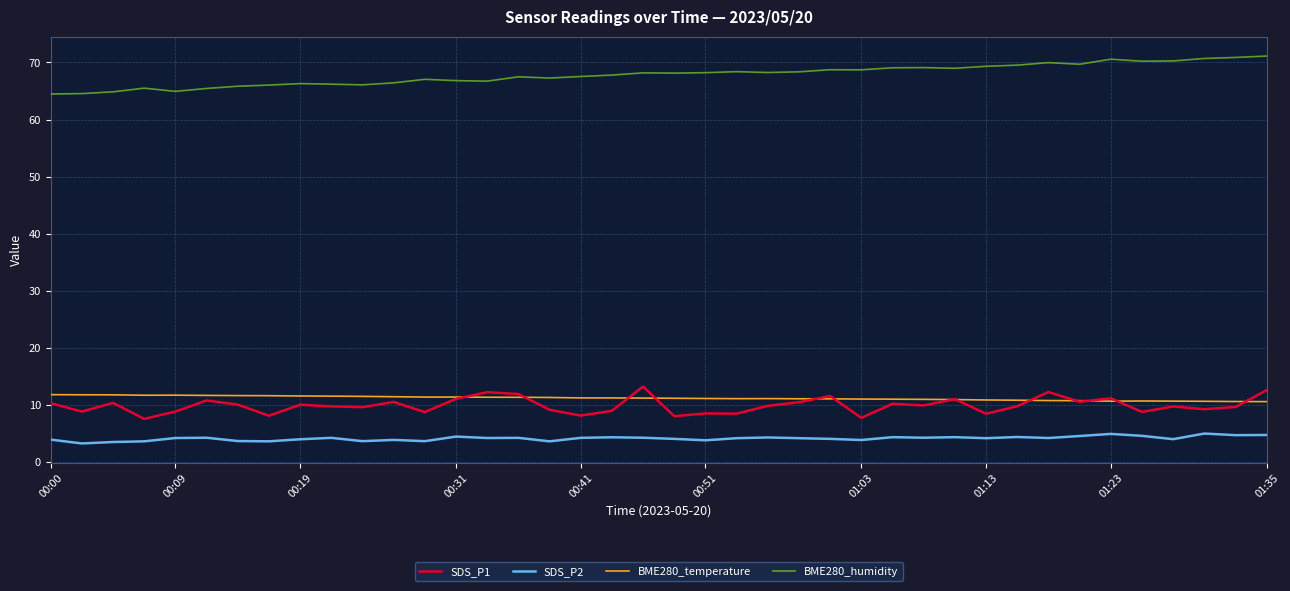

True or false: BME280_temperature and BME280_humidity cross at least once.

False